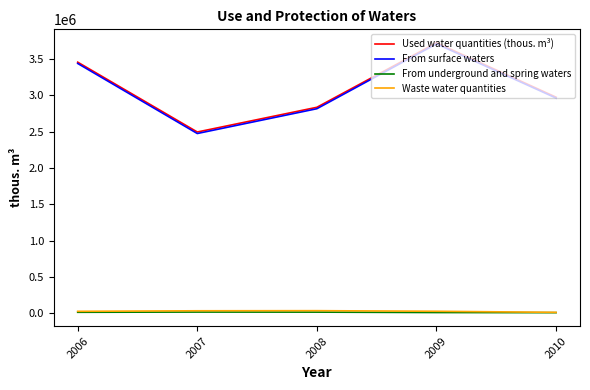

Is it true that Used water quantities (thous. m³) equals 2493135 at 2007?

True